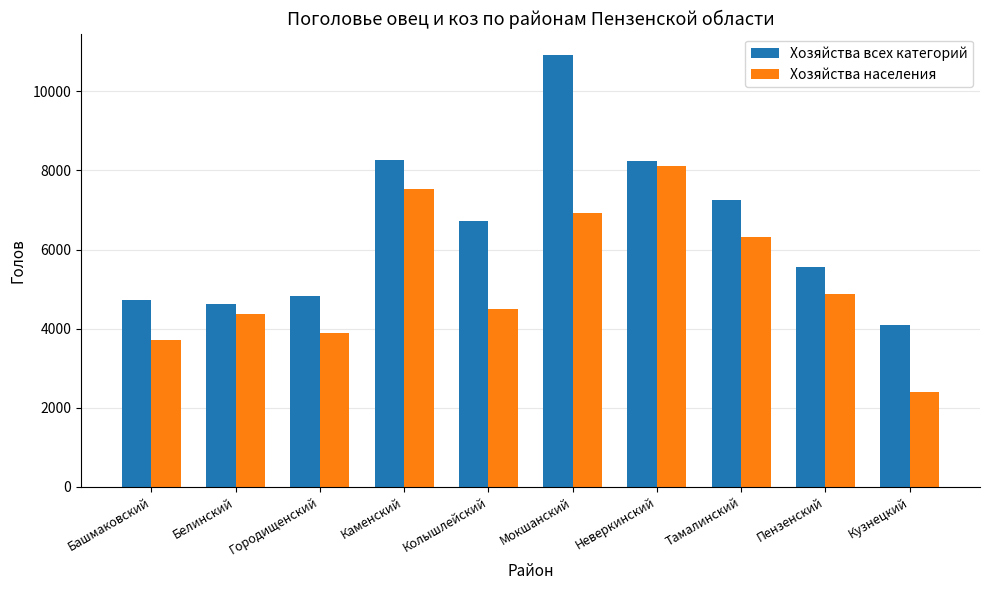

Rank the series at Тамалинский from lowest to highest value.

Хозяйства населения, Хозяйства всех категорий